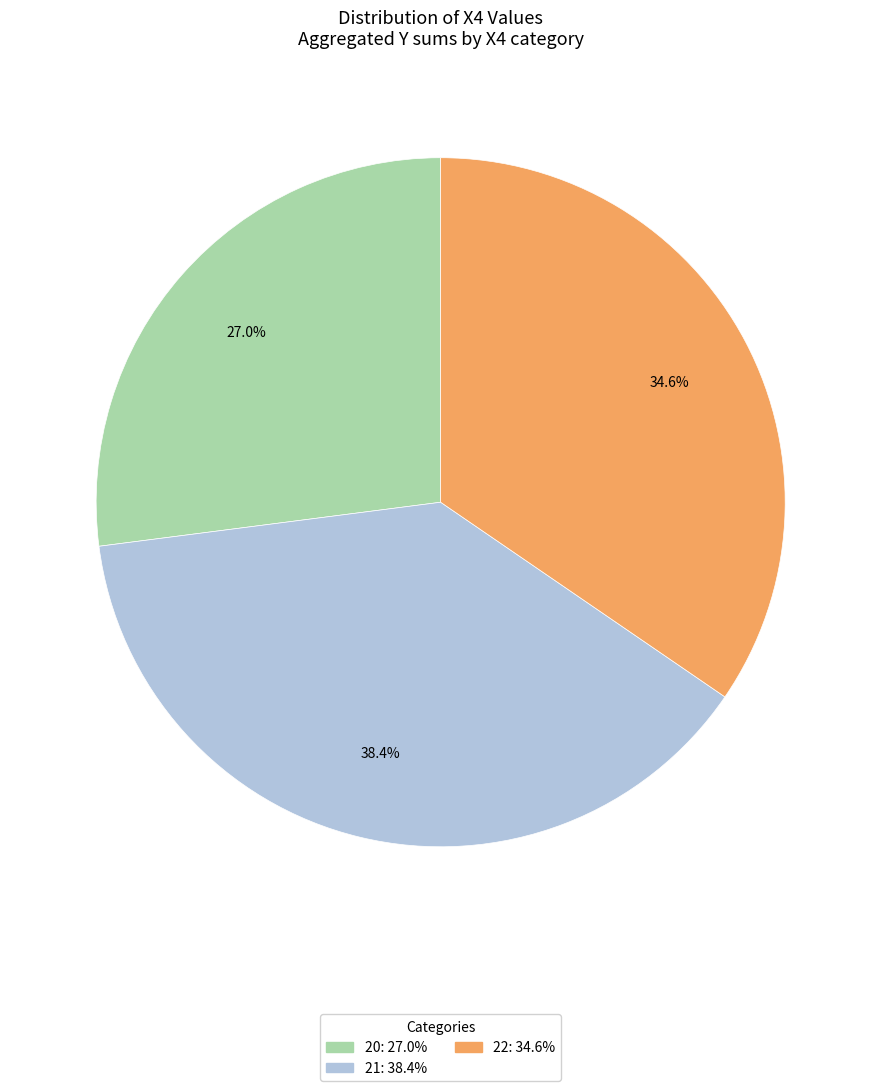

Which category has the smallest portion of the pie?

20